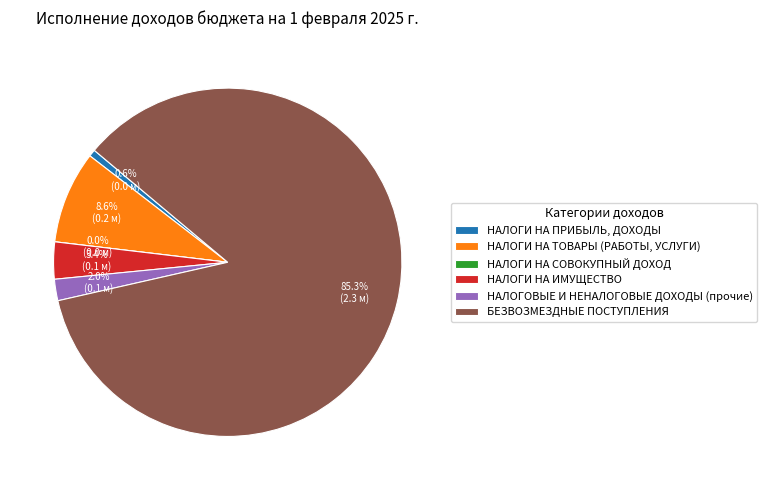

How much of the chart is everything except НАЛОГИ НА СОВОКУПНЫЙ ДОХОД?

100.0%